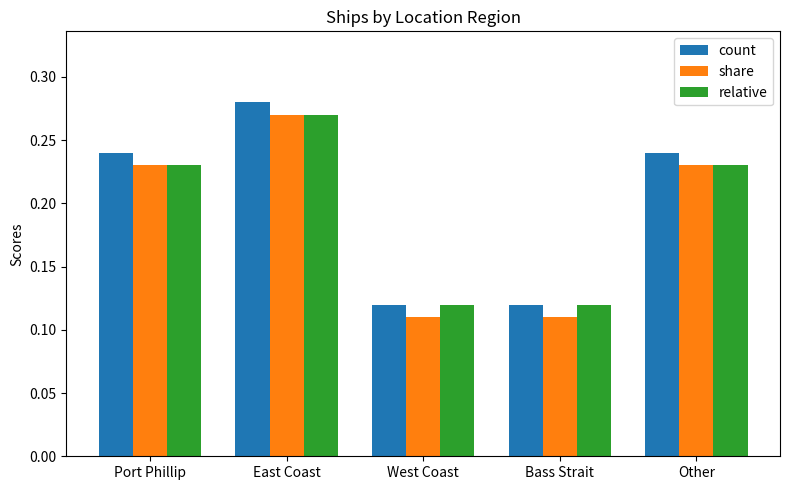

What is the sum of the count values at Bass Strait and East Coast?

0.4